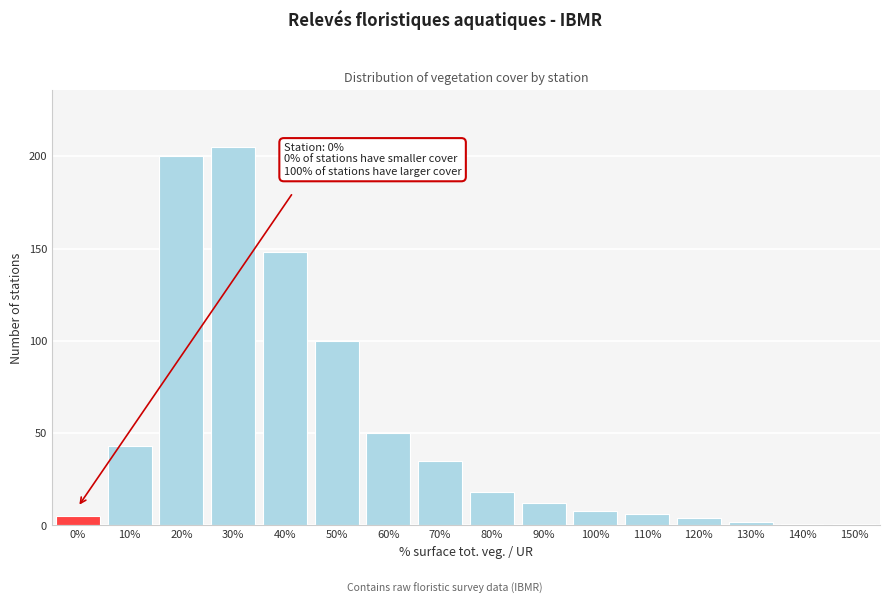

Reading left to right, list all the values displayed in this chart.

0%=5	10%=43	20%=200	30%=205	40%=148	50%=100	60%=50	70%=35	80%=18	90%=12	100%=8	110%=6	120%=4	130%=2	140%=1	150%=1